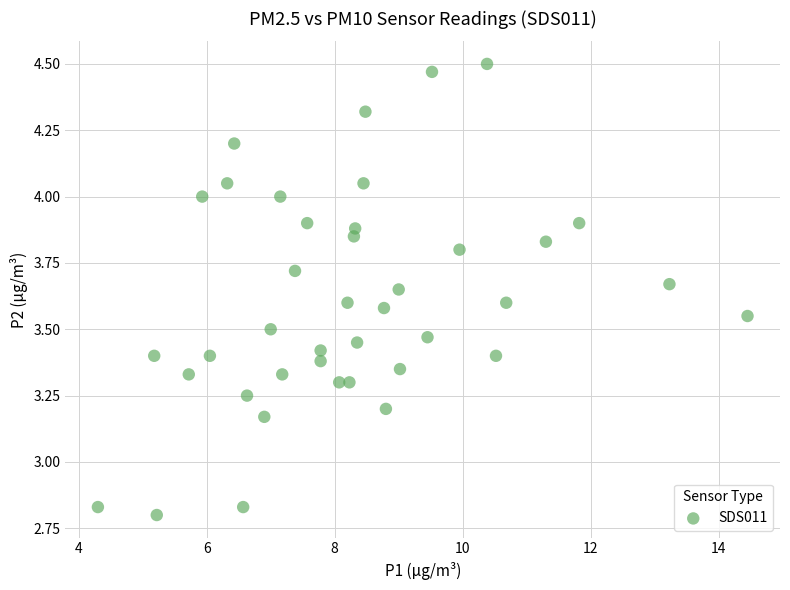

What is the range of Y values (max minus min)?

1.7